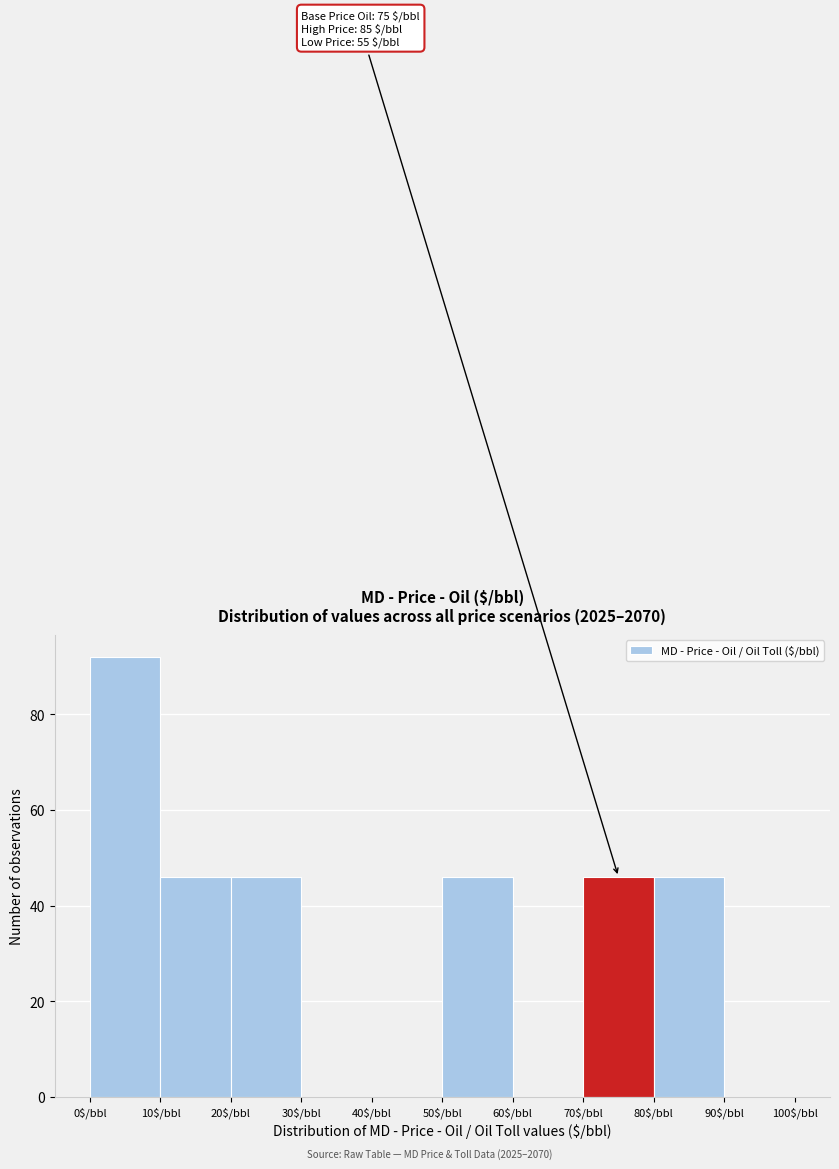

Over which range of the x-axis is the bar tallest?

0 to 10